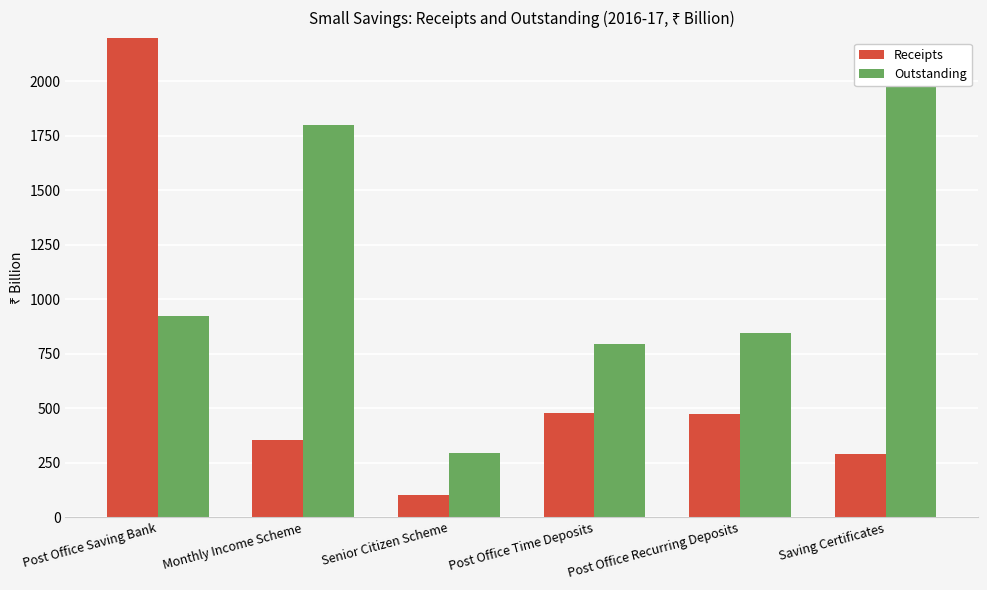

Between Senior Citizen Scheme and Post Office Recurring Deposits, which is larger?

Post Office Recurring Deposits